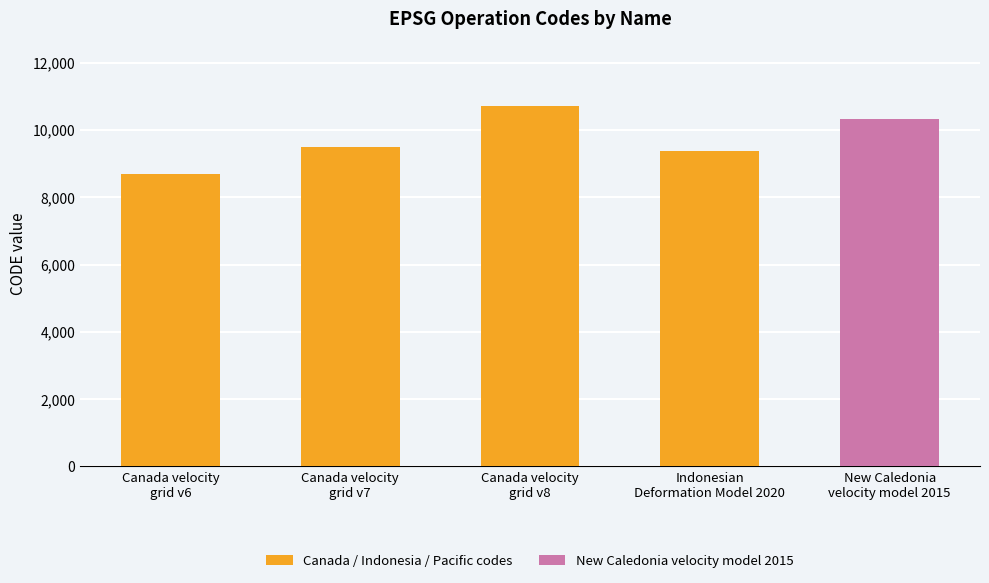

Reading left to right, list all the values displayed in this chart.

Canada velocity
grid v6=8676	Canada velocity
grid v7=9483	Canada velocity
grid v8=10707	Indonesian
Deformation Model 2020=9375	New Caledonia
velocity model 2015=10323